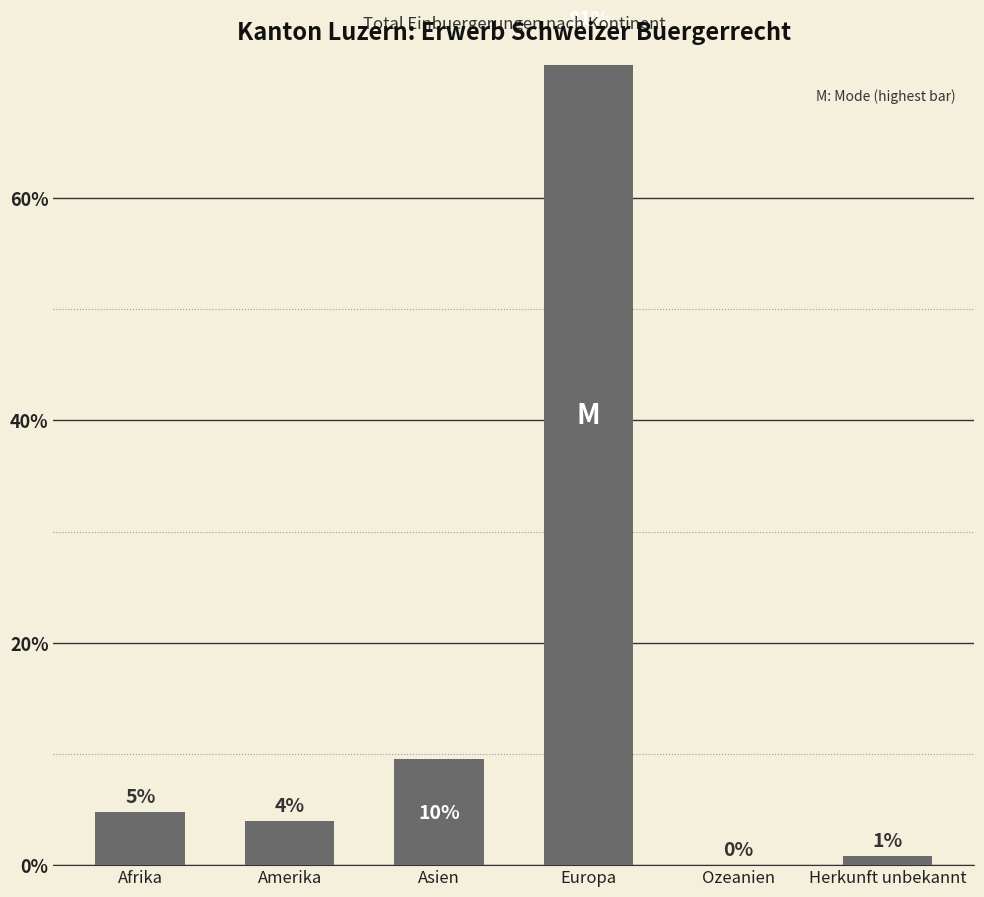

What position from the left is Ozeanien?

5